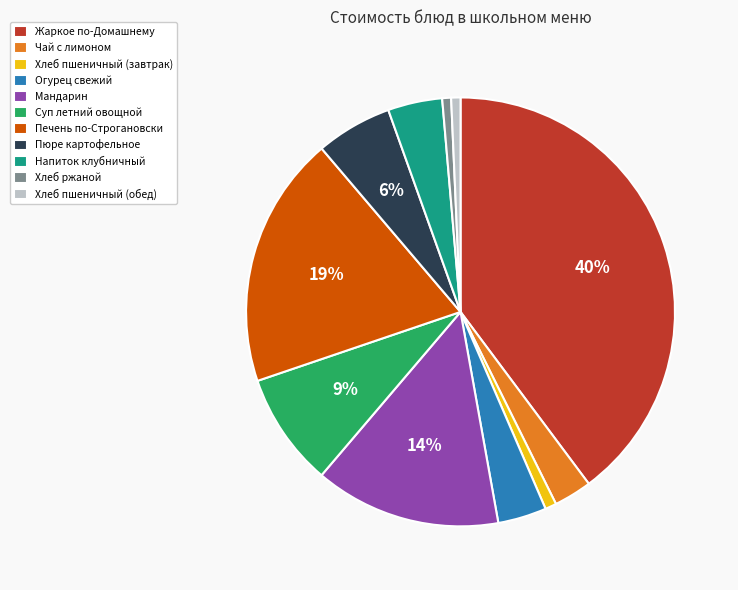

Is it true that Огурец свежий is 4% of the pie?

True